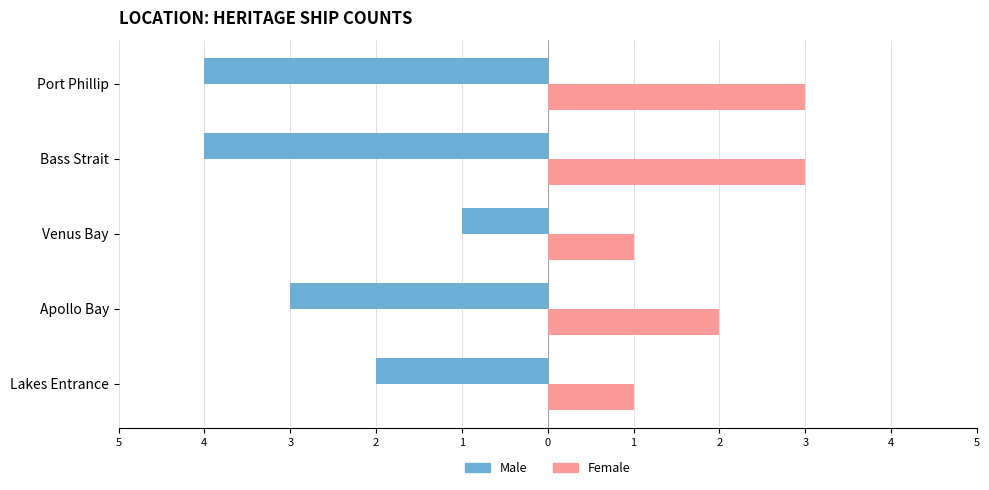

Reading left to right, what are all the values shown in this chart?

Male: -2	-3	-1	-4	-4
Female: 1	2	1	3	3